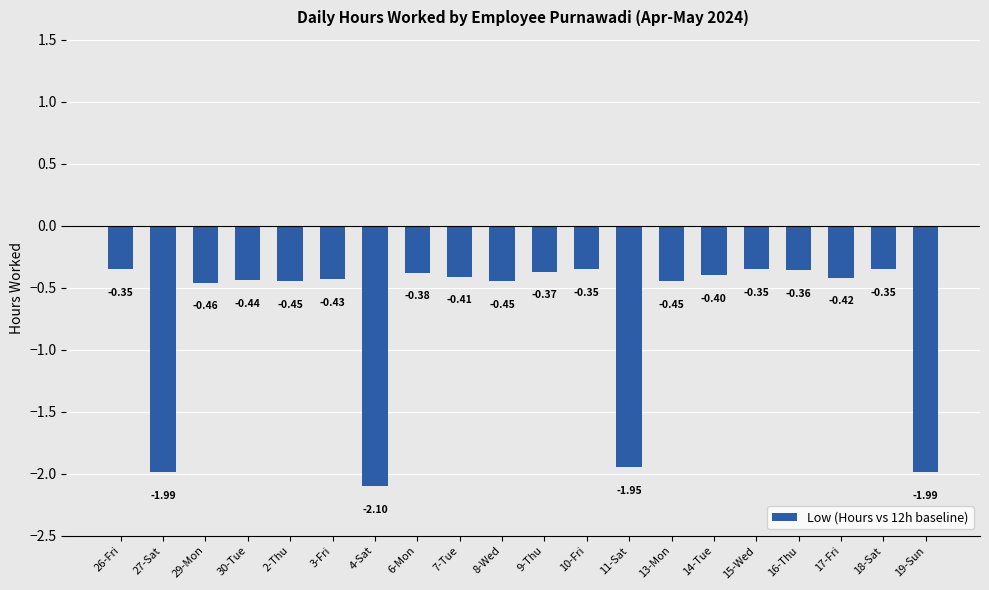

What is the sum of the values at 2-Thu and 13-Mon?

-0.9